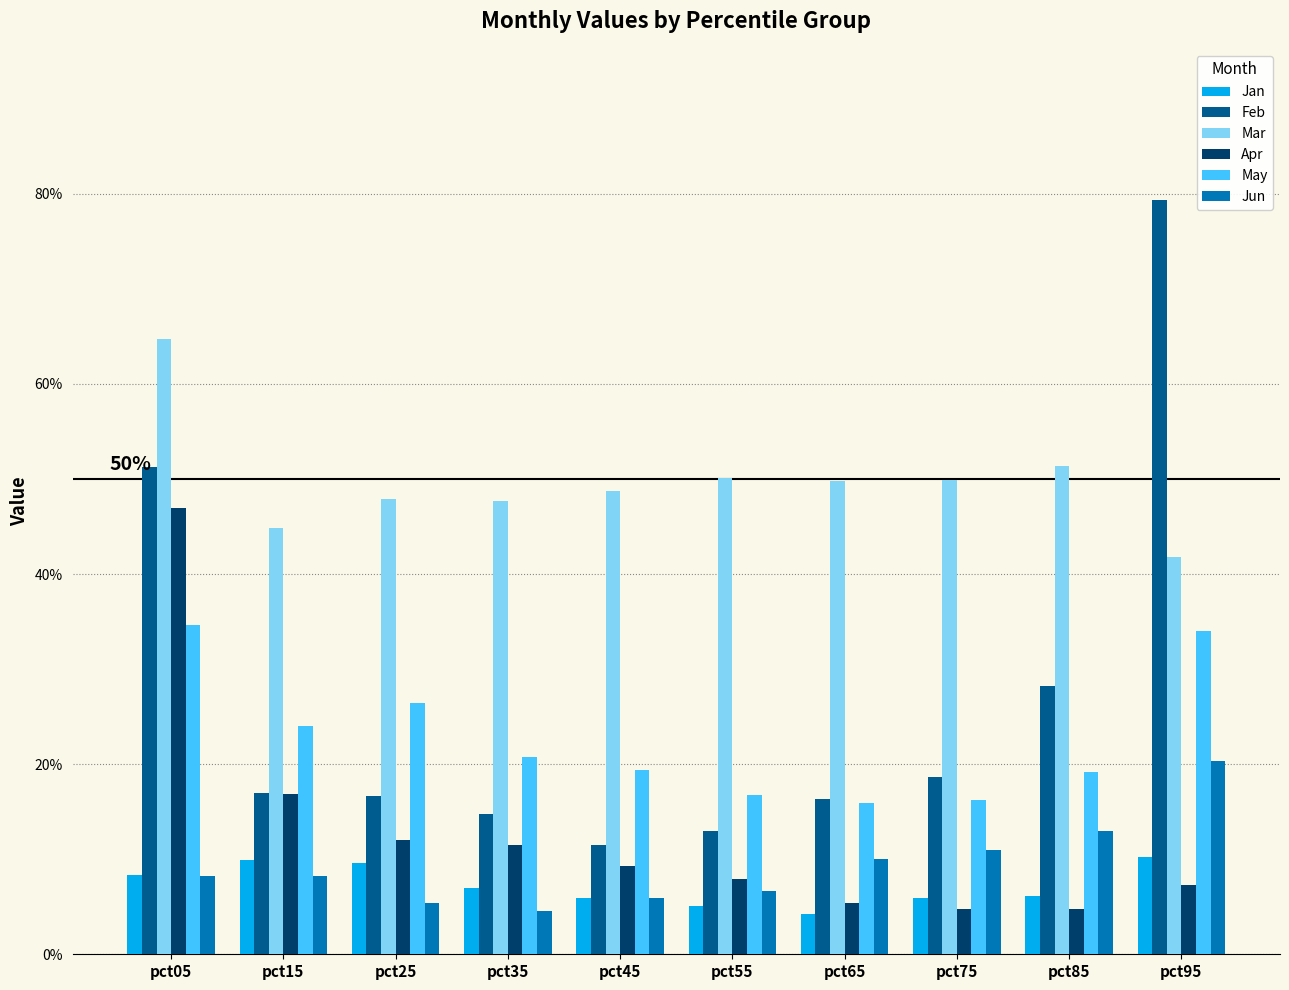

Are the bars grouped side by side (vs. stacked)?

Yes